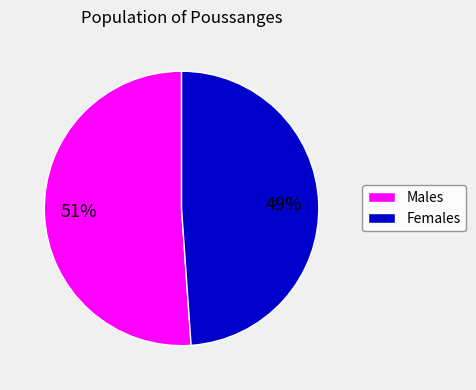

Combined, do Females and Males account for over 50%?

Yes